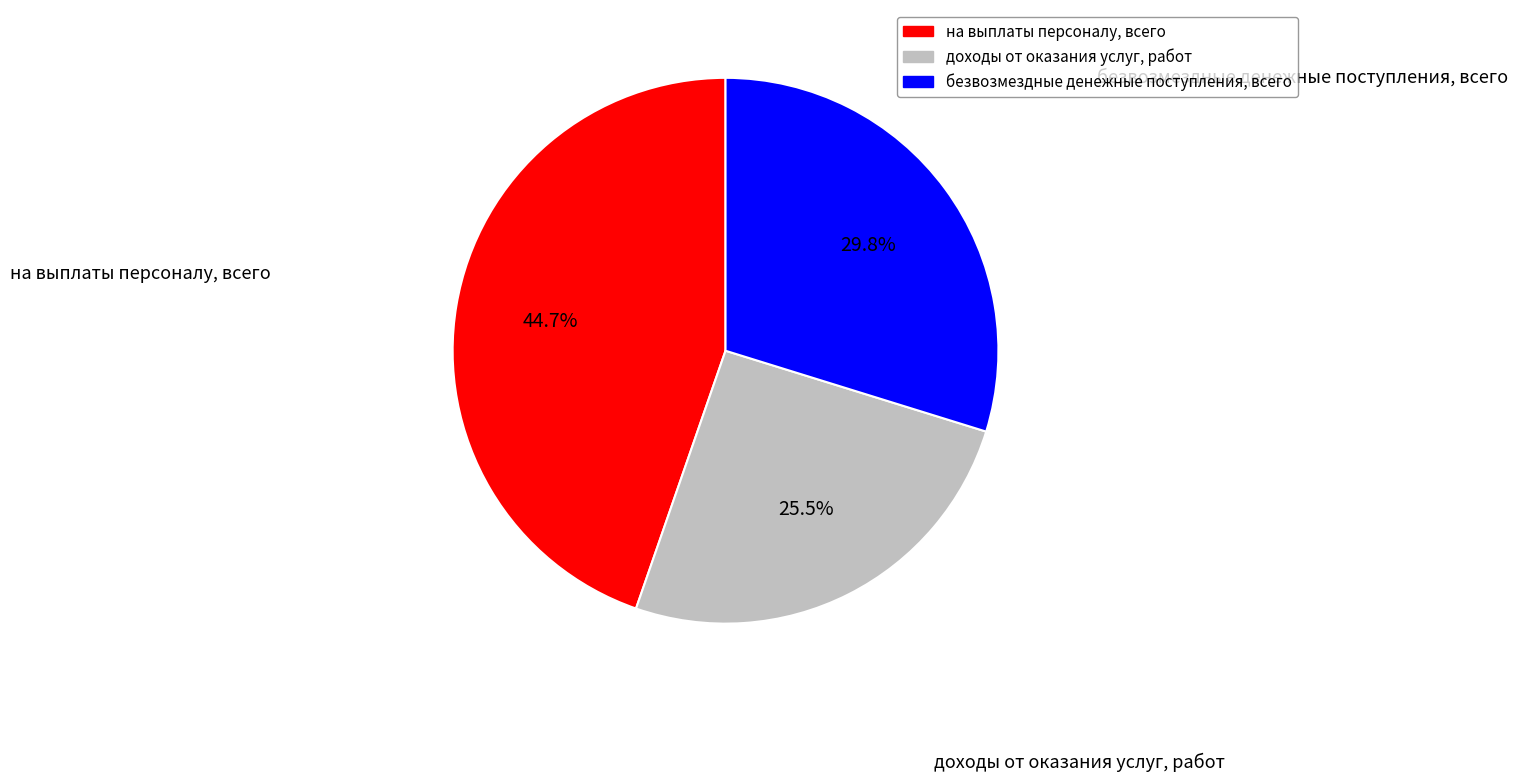

Rank the categories by value from highest to lowest.

на выплаты персоналу, всего, безвозмездные денежные поступления, всего, доходы от оказания услуг, работ